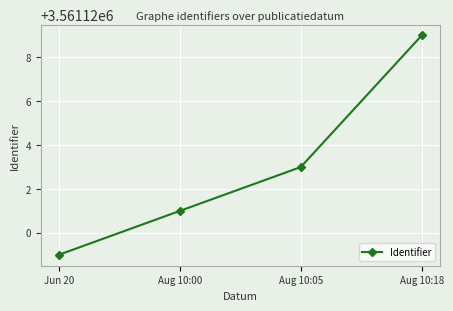

What is the change in value from Jun 20 to Aug 10:05?

+4